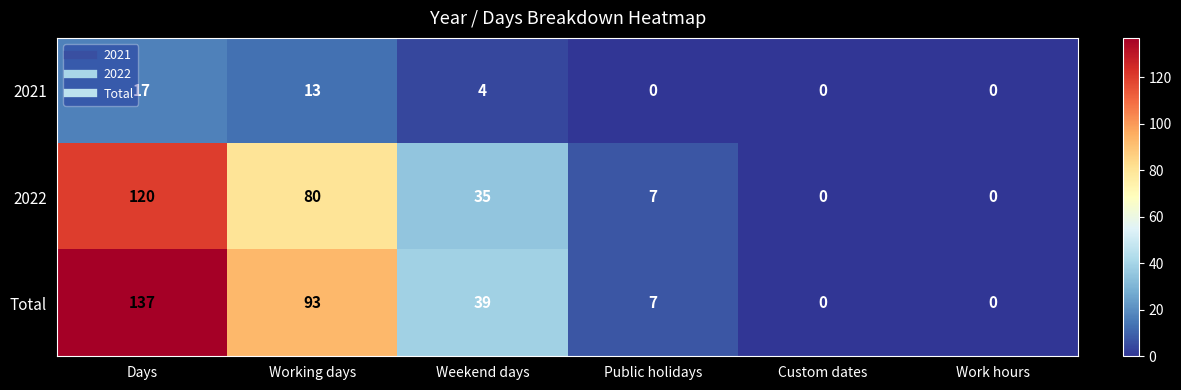

List the series in order of their peak value, highest first.

Total, 2022, 2021